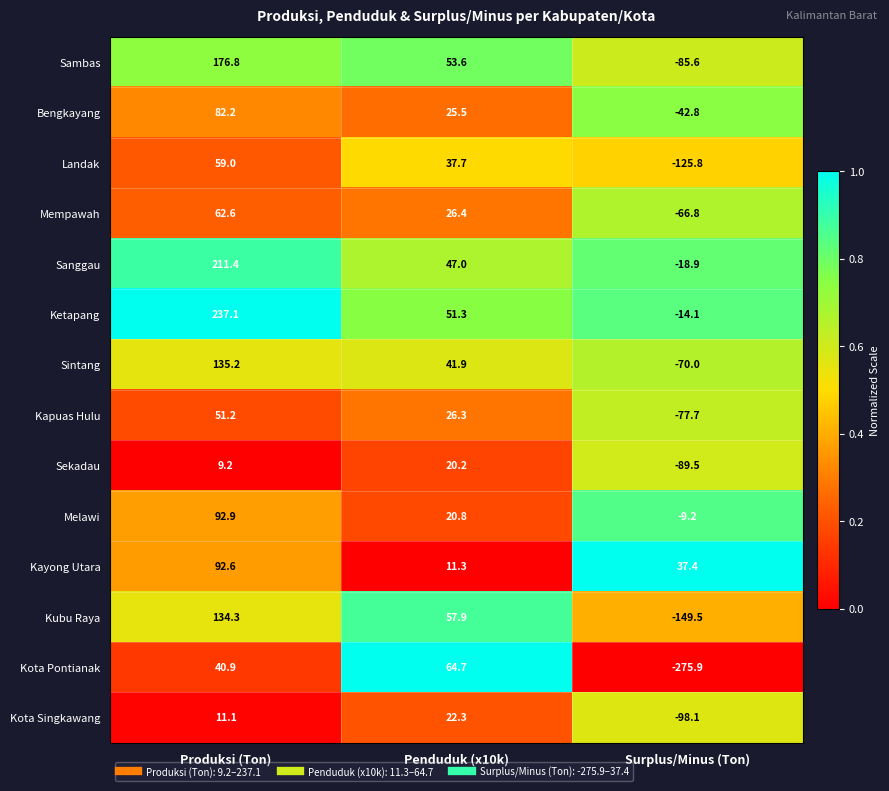

List the series in order of their peak value, highest first.

Ketapang, Sanggau, Sambas, Sintang, Kubu Raya, Melawi, Kayong Utara, Bengkayang, Kota Pontianak, Mempawah, Landak, Kapuas Hulu, Kota Singkawang, Sekadau